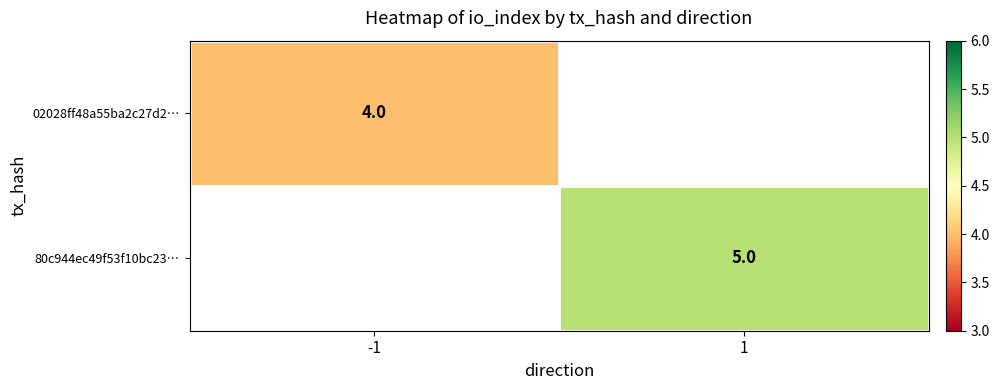

The value of 80c944ec49f53f10bc23… at 1 is 9. True or false?

False